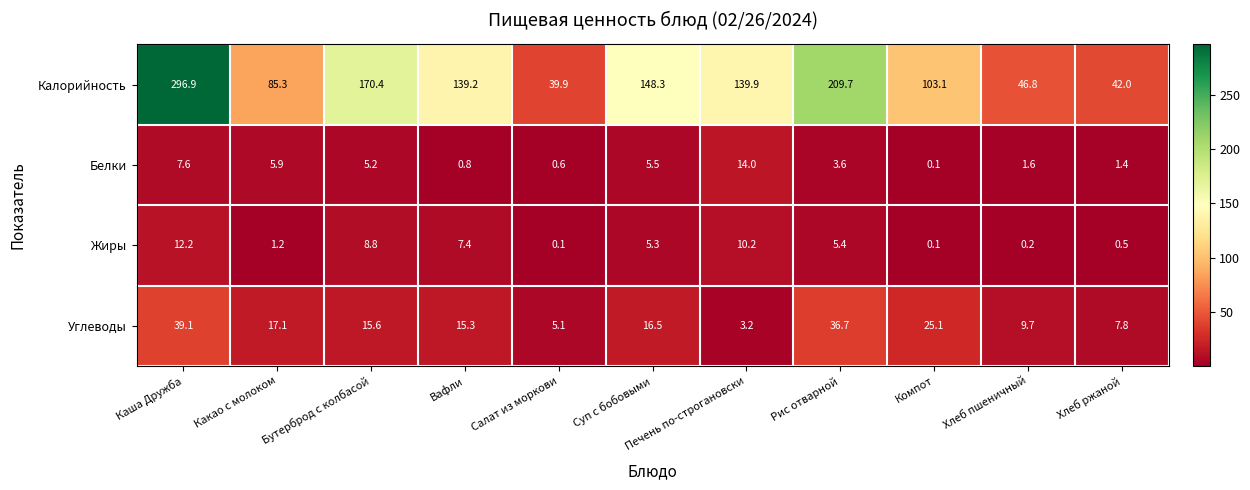

Which category has the highest value across all series?

Каша Дружба